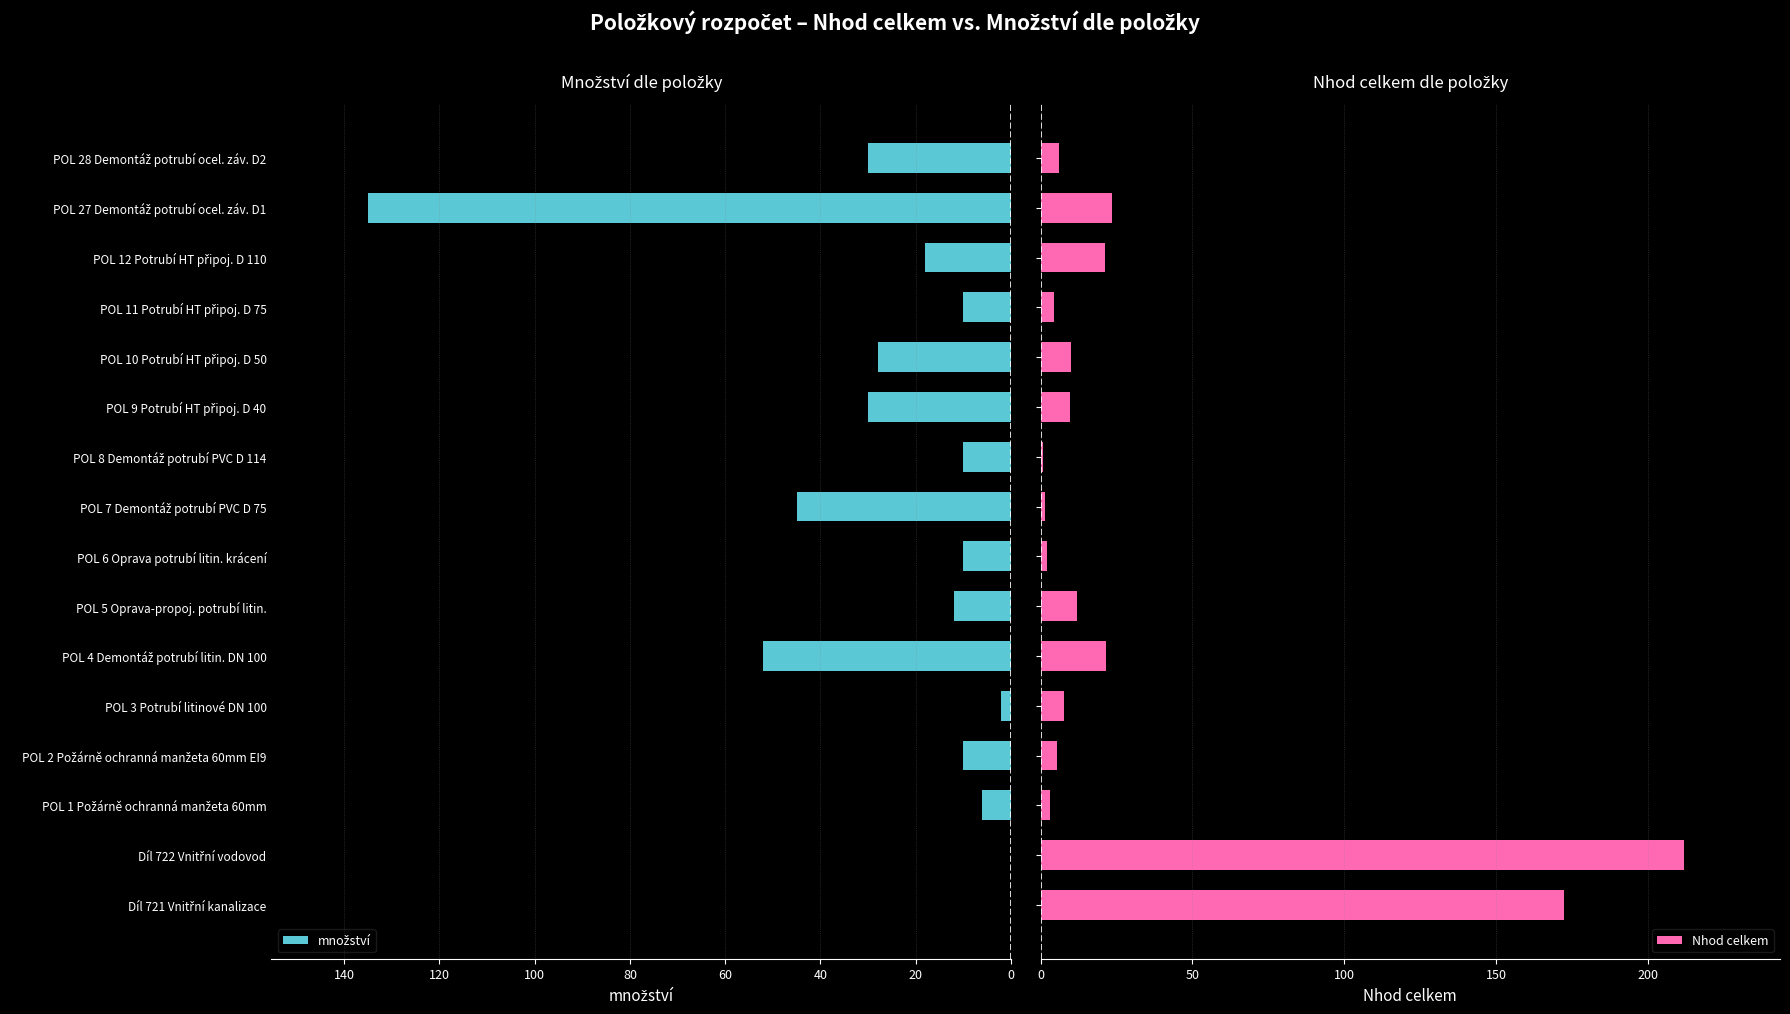

Are the bars horizontal?

Yes